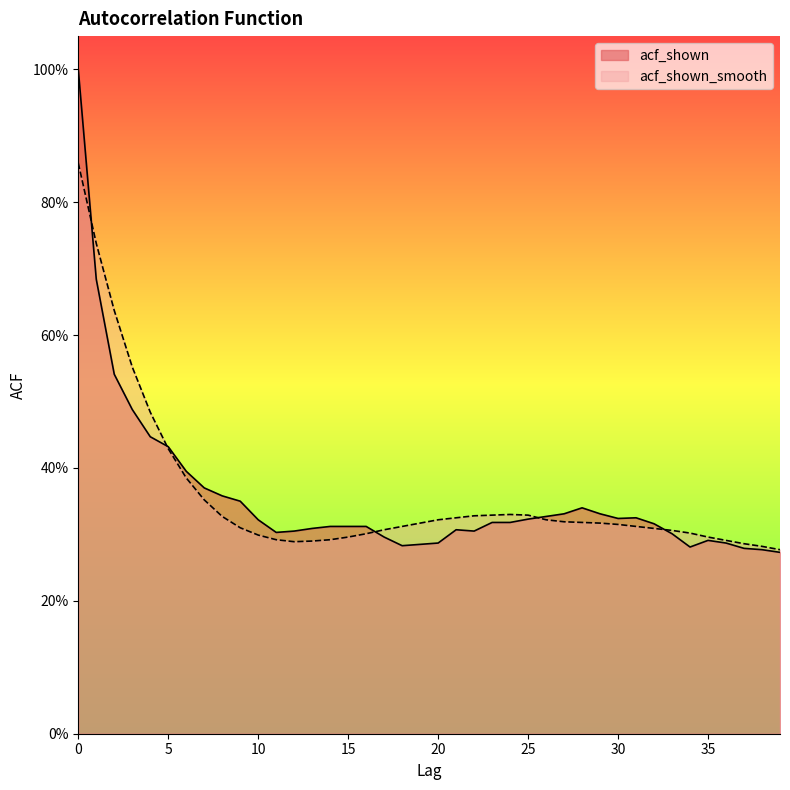

How many lines are shown in the chart?

2